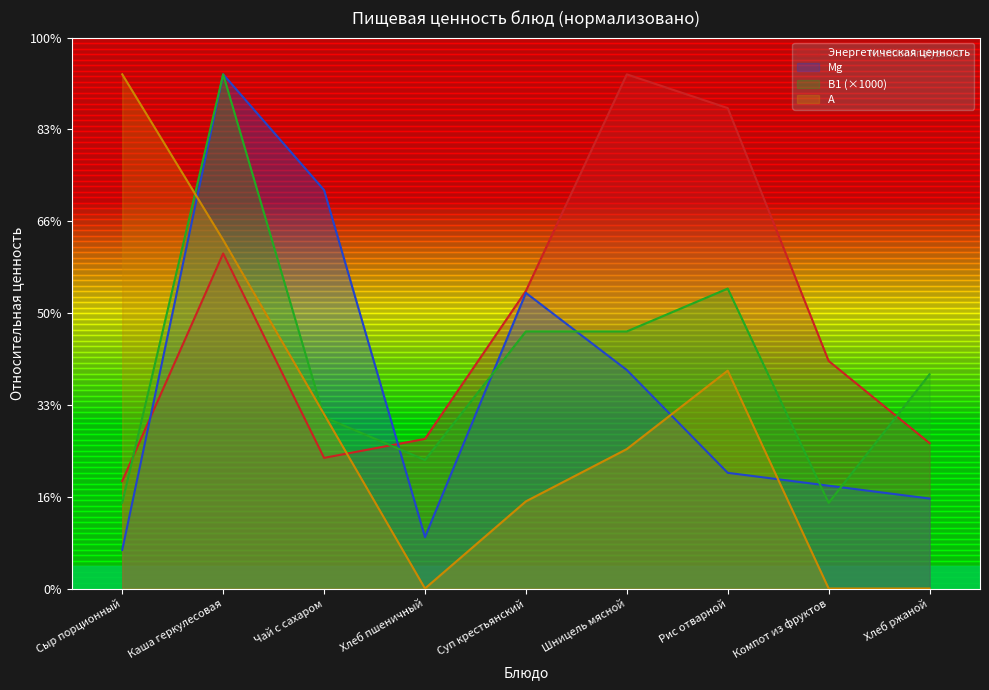

What is the total value across all series at Каша геркулесовая?

932.3